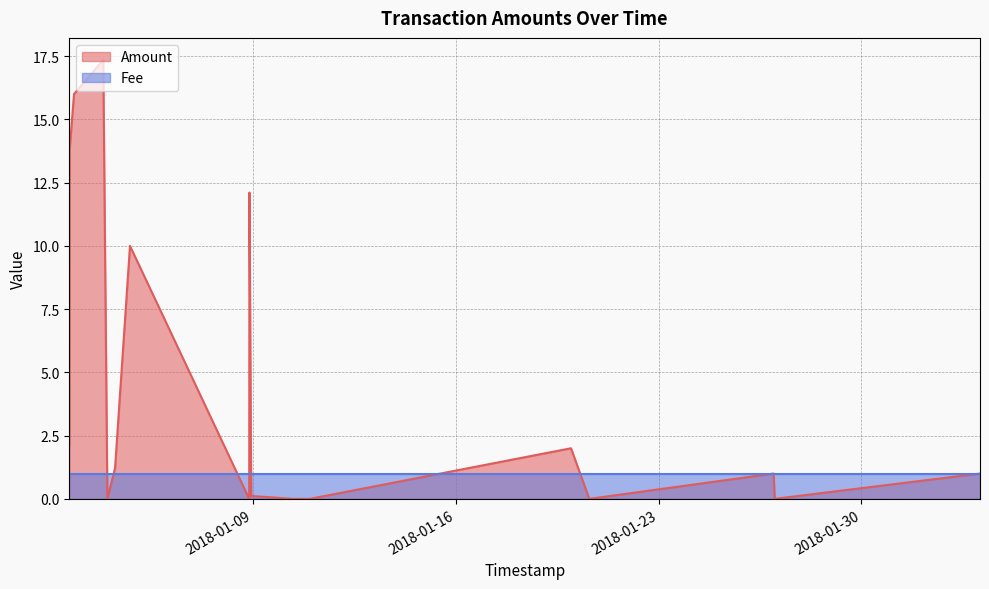

What is the average value?

5.0